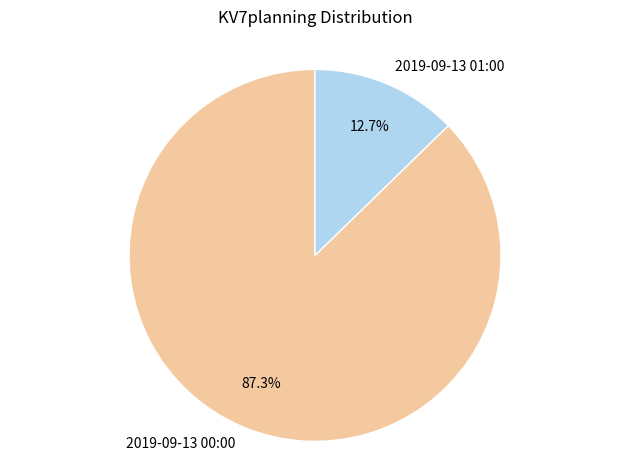

To the nearest percent, what is the difference between the 2019-09-13 01:00 and 2019-09-13 00:00 slice percentages?

75%